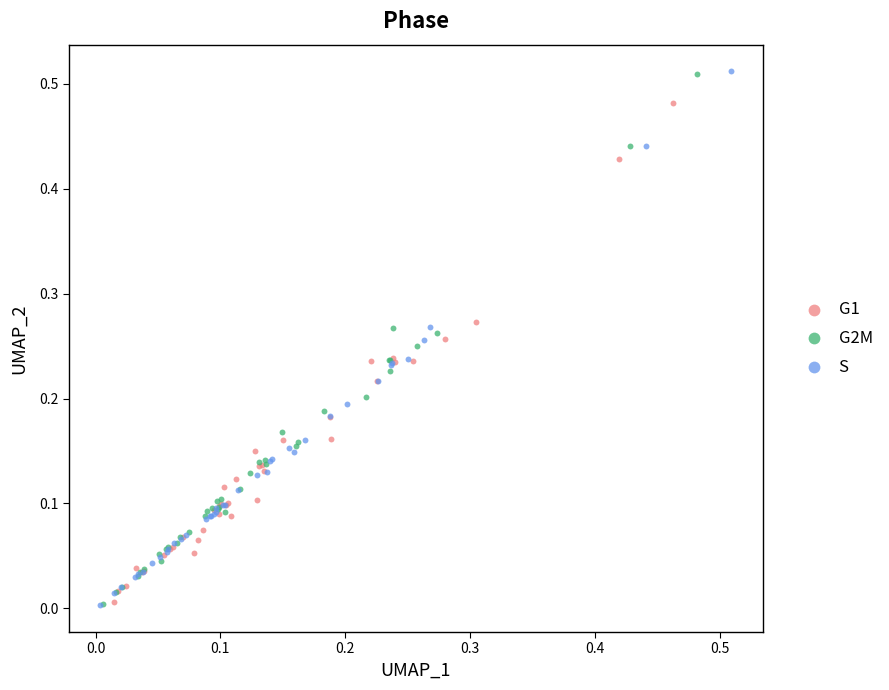

Which series has the widest spread of Y values?

S